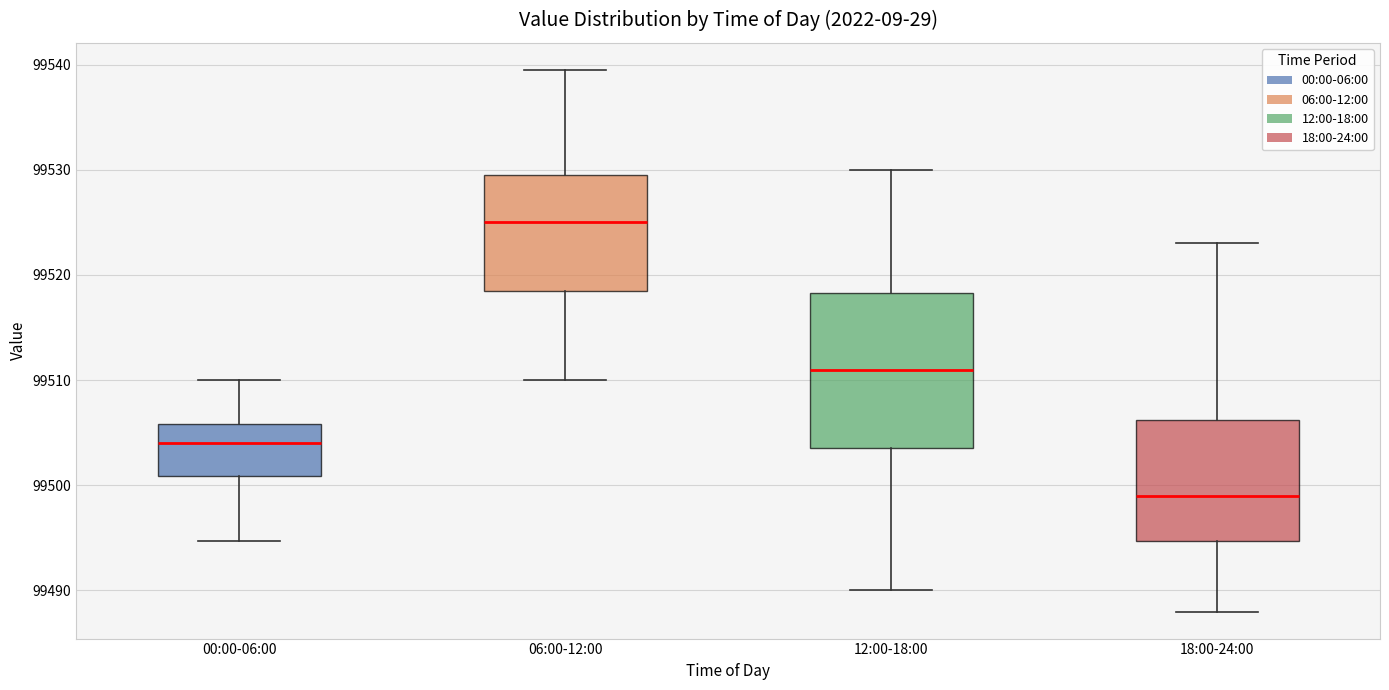

Reading left to right, read every box against the y-axis: the position of its median line, the range the box covers, and the ends of its whiskers. The values are not printed on the chart, so give them approximately, as read against the axis.

00:00-06:00: median 99504, box 99501 to 99506, whiskers 99495 to 99510
06:00-12:00: median 99525, box 99518 to 99530, whiskers 99510 to 99540
12:00-18:00: median 99511, box 99504 to 99518, whiskers 99490 to 99530
18:00-24:00: median 99499, box 99495 to 99506, whiskers 99488 to 99523